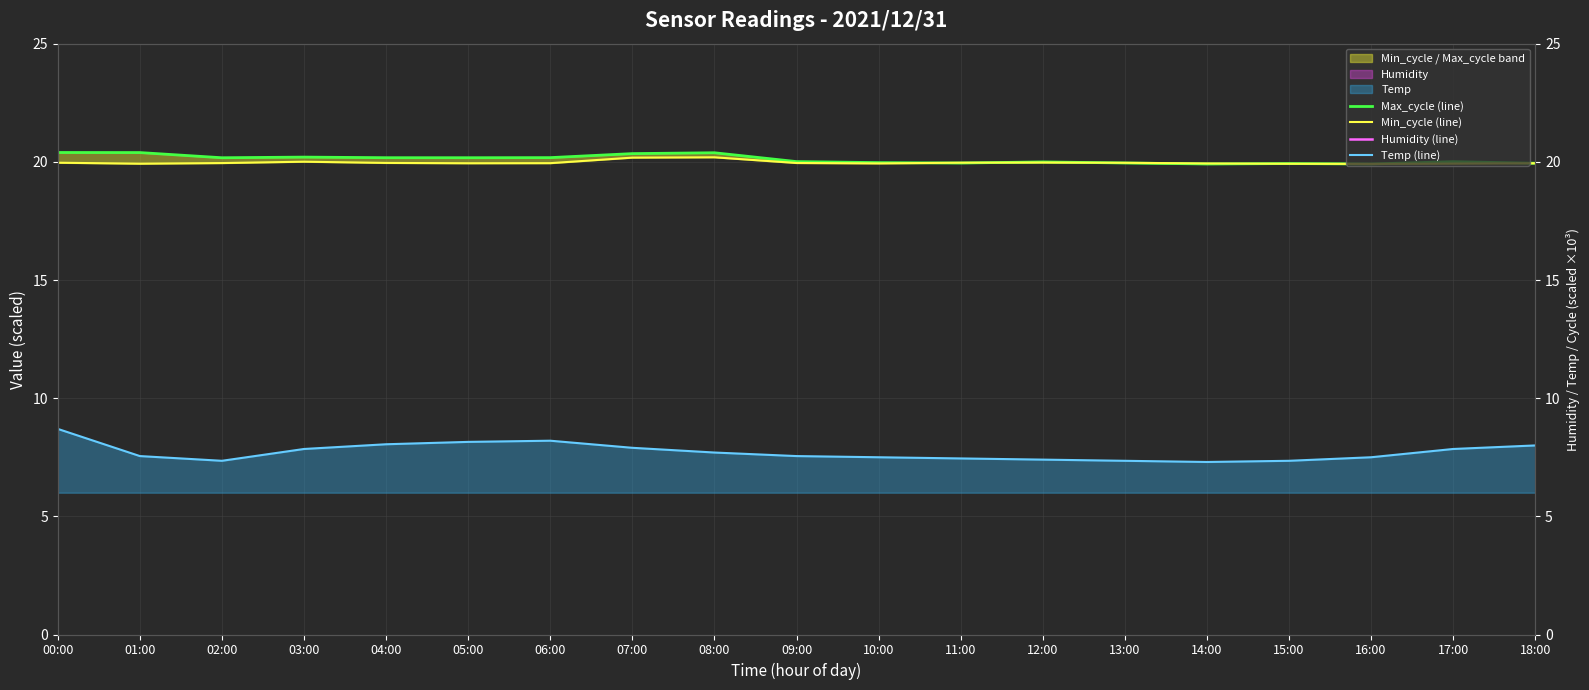

What position from the left is 18:00?

19